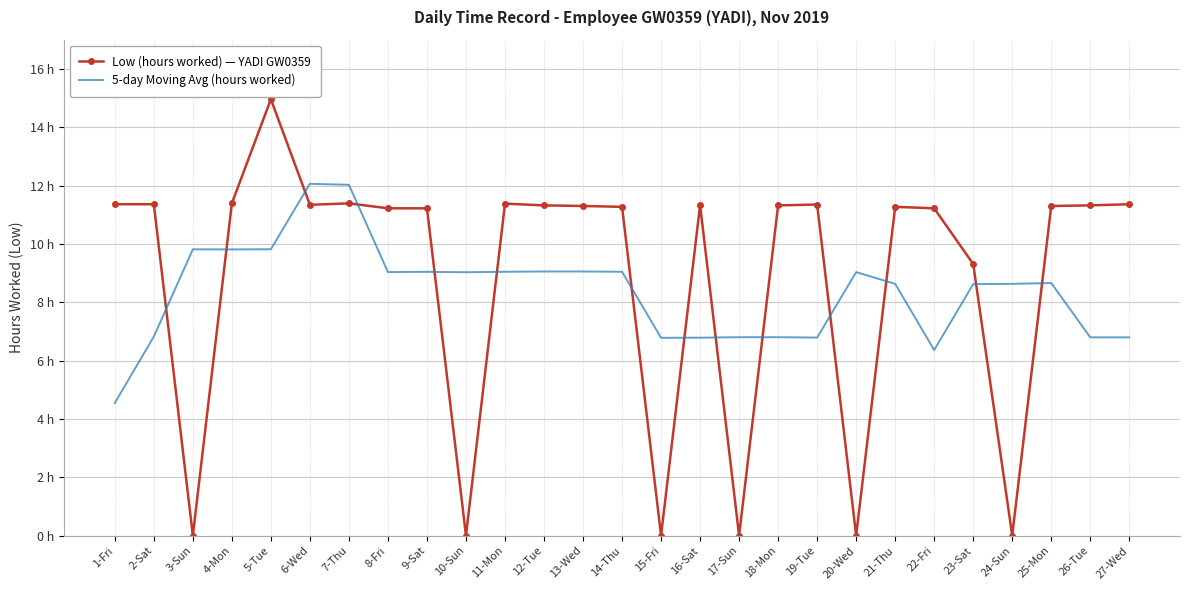

Reading left to right, transcribe all the data shown in this chart.

Low (hours worked) — YADI GW0359: 1-Fri=11.4	2-Sat=11.4	3-Sun=0.0	4-Mon=11.4	5-Tue=15.0	6-Wed=11.3	7-Thu=11.4	8-Fri=11.2	9-Sat=11.2	10-Sun=0.0	11-Mon=11.4	12-Tue=11.3	13-Wed=11.3	14-Thu=11.3	15-Fri=0.0	16-Sat=11.3	17-Sun=0.0	18-Mon=11.3	19-Tue=11.3	20-Wed=0.0	21-Thu=11.3	22-Fri=11.2	23-Sat=9.3	24-Sun=0.0	25-Mon=11.3	26-Tue=11.3	27-Wed=11.4
5-day Moving Avg (hours worked): 1-Fri=4.5	2-Sat=6.8	3-Sun=9.8	4-Mon=9.8	5-Tue=9.8	6-Wed=12.1	7-Thu=12.0	8-Fri=9.0	9-Sat=9.0	10-Sun=9.0	11-Mon=9.0	12-Tue=9.1	13-Wed=9.1	14-Thu=9.0	15-Fri=6.8	16-Sat=6.8	17-Sun=6.8	18-Mon=6.8	19-Tue=6.8	20-Wed=9.0	21-Thu=8.6	22-Fri=6.4	23-Sat=8.6	24-Sun=8.6	25-Mon=8.7	26-Tue=6.8	27-Wed=6.8